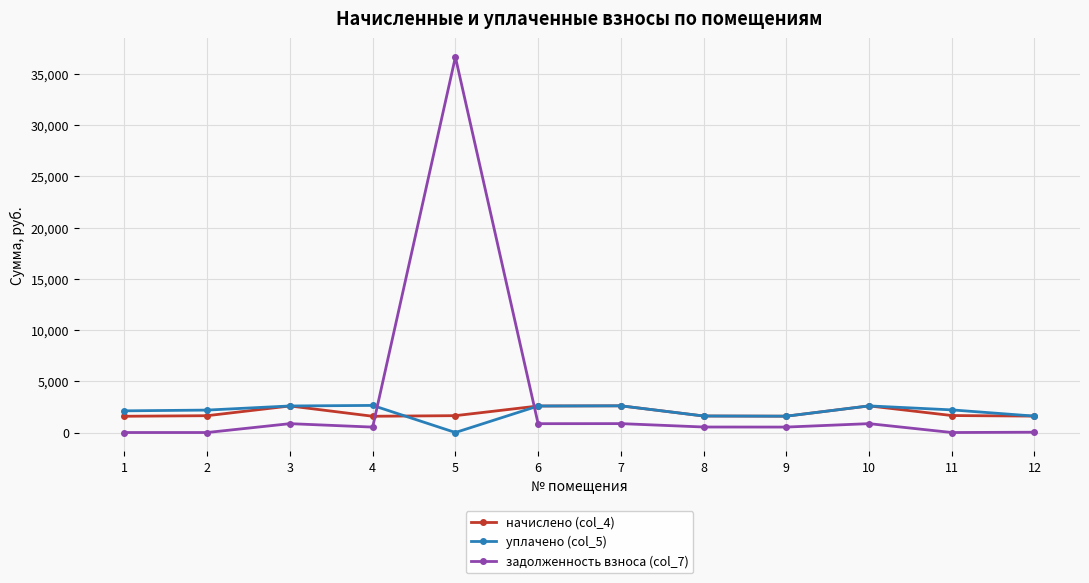

True or false: задолженность взноса (col_7) has a value of 0.0 at 2.

True